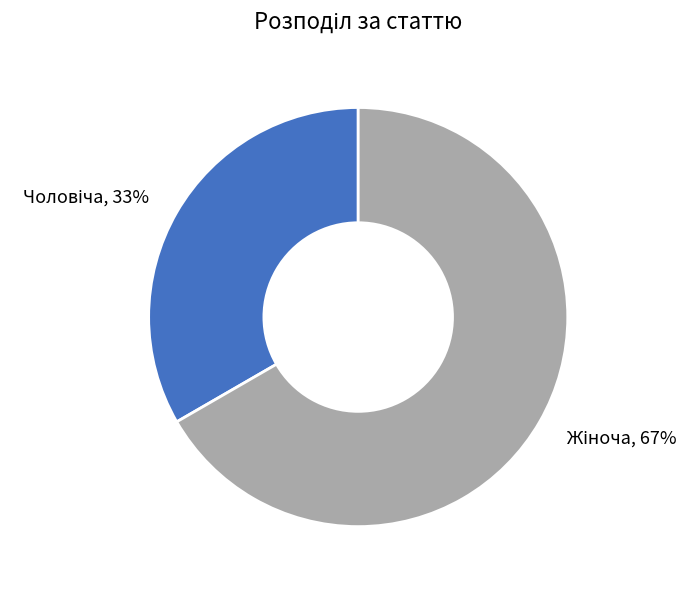

Is there a majority slice in this chart?

Yes